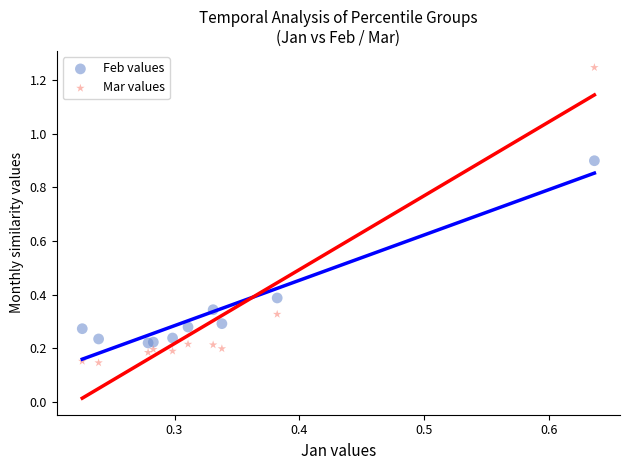

What are all the series names shown in the legend?

Feb values, Mar values